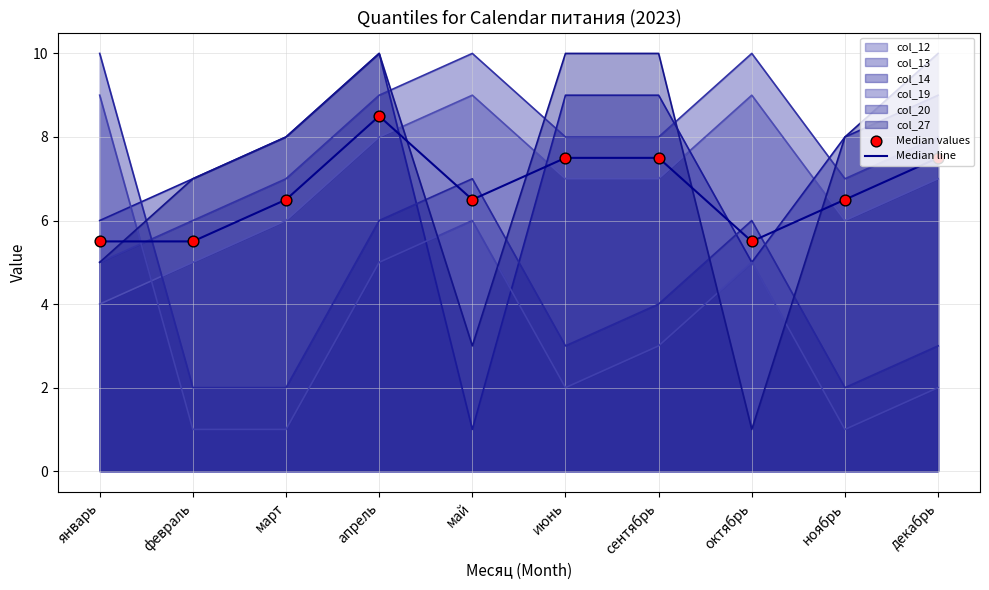

Which series has the largest Y range (max minus min)?

Median line